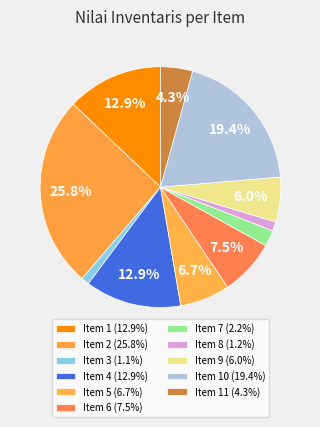

Is there any slice that represents more than half of the pie?

No